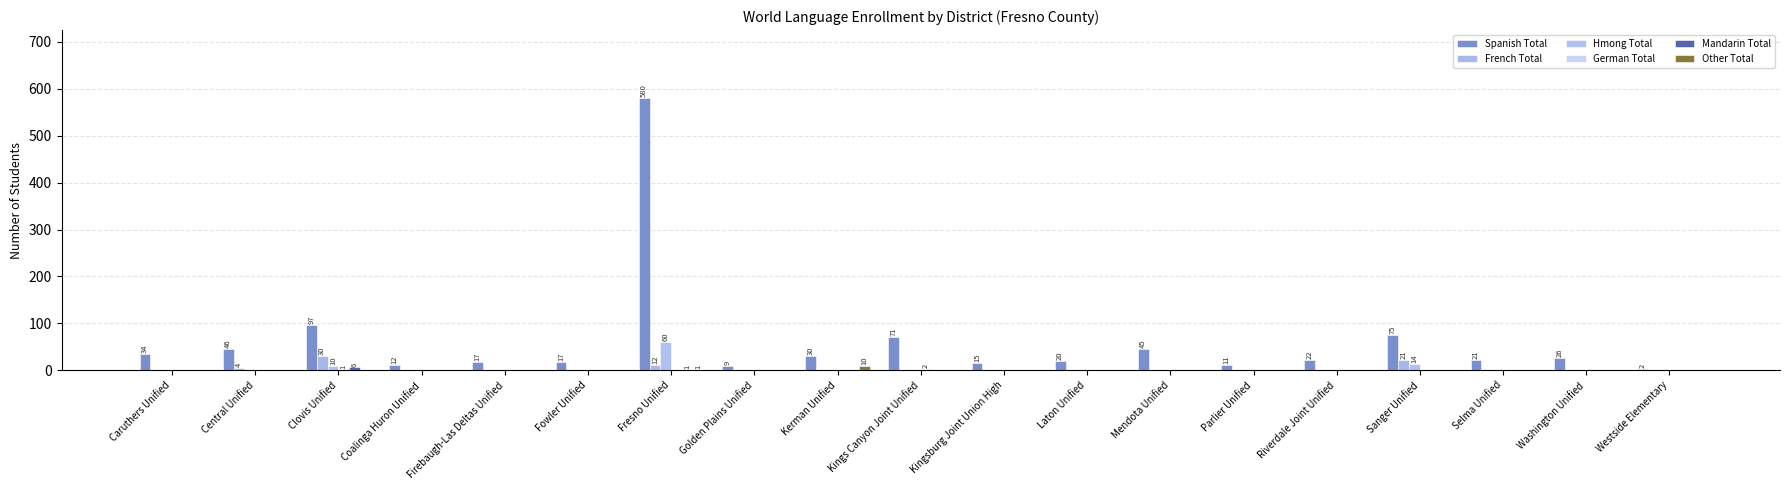

What is the sum of the Spanish Total values at Parlier Unified and Central Unified?

57